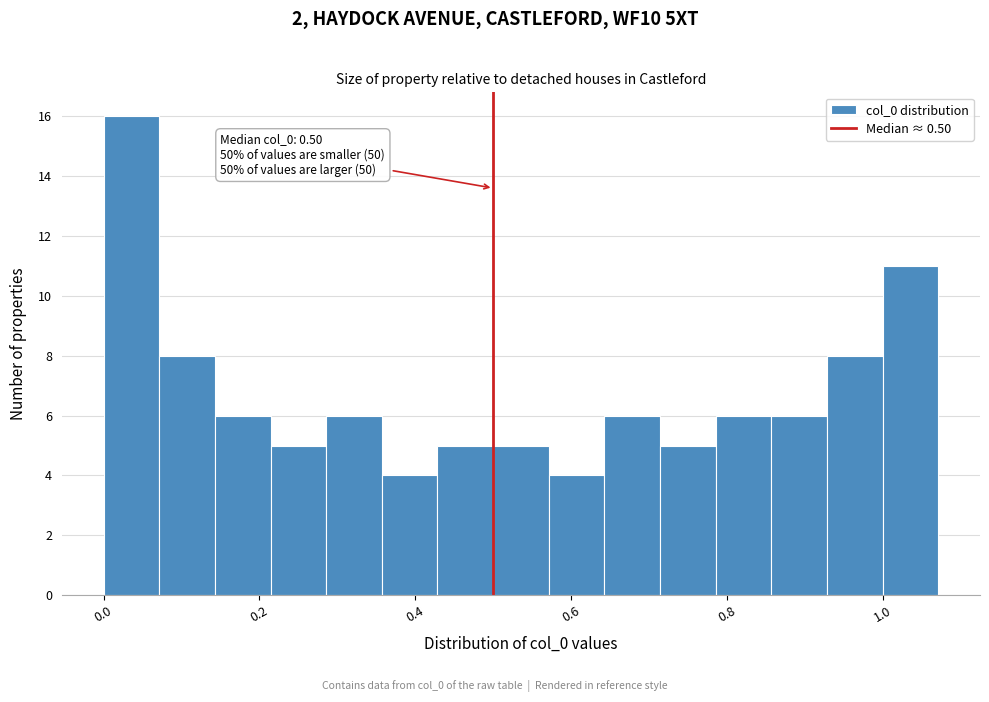

Around what value on the x-axis is the tallest bar? Give the approximate position of its centre, as read against the axis.

0.04